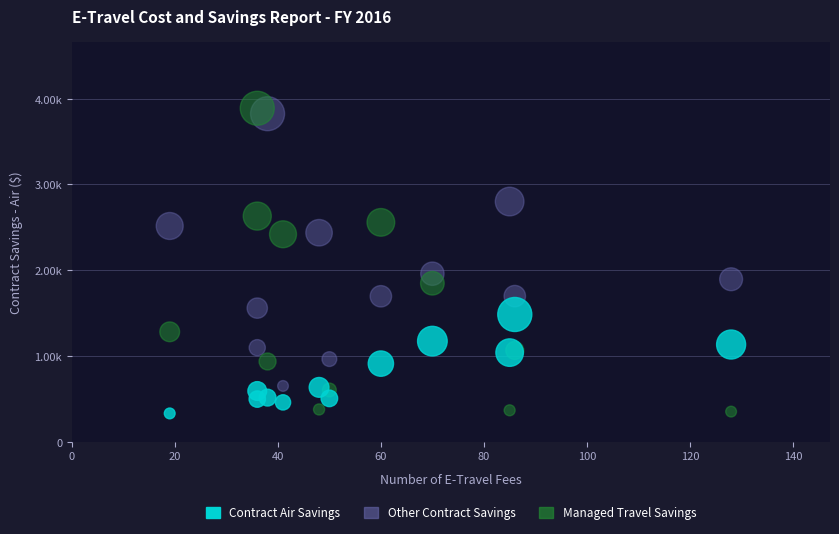

What are all the series names shown in the legend?

Contract Air Savings, Other Contract Savings, Managed Travel Savings